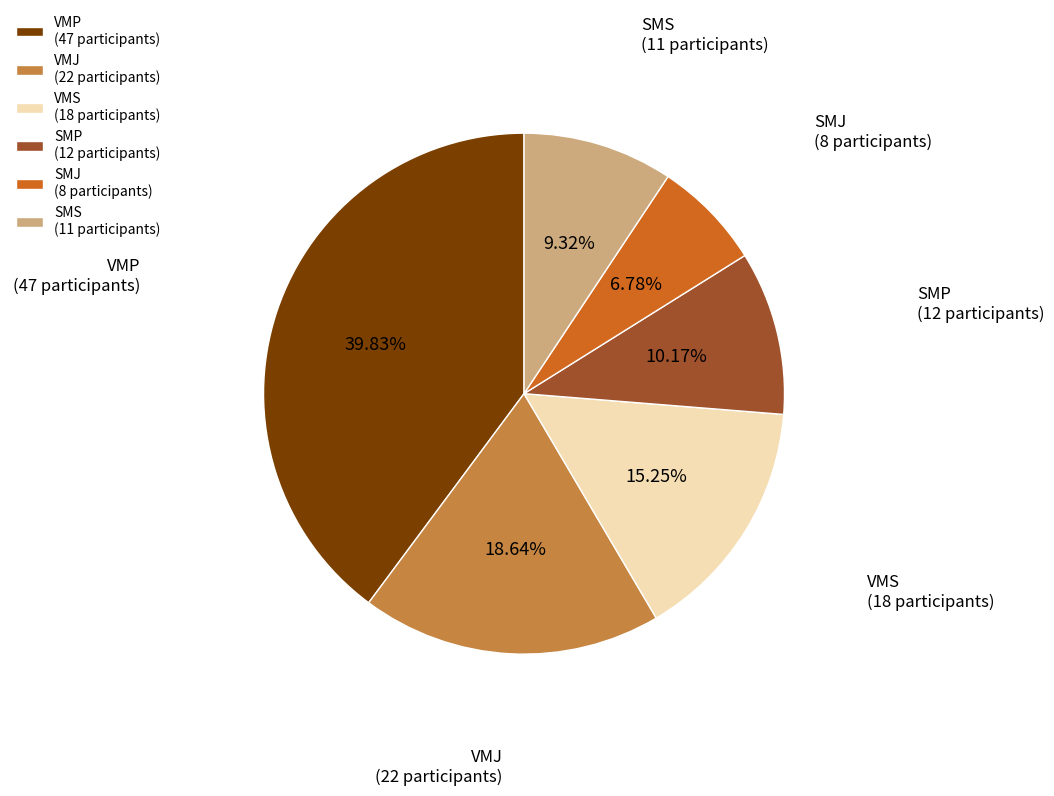

To the nearest percent, what percentage of the pie is VMS?

15%